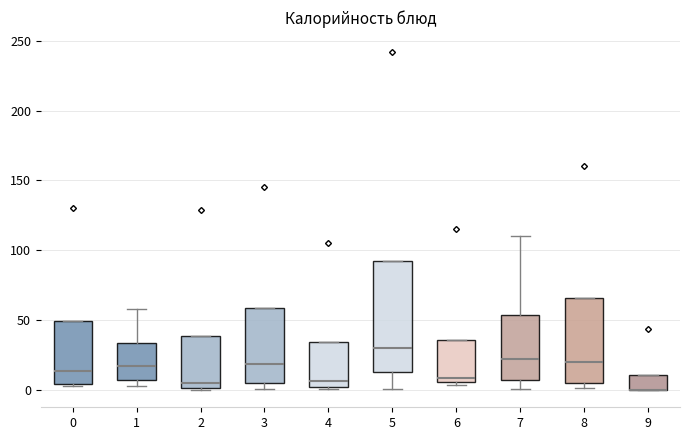

Comparing the boxes themselves (not the whiskers), which one is the tallest?

5